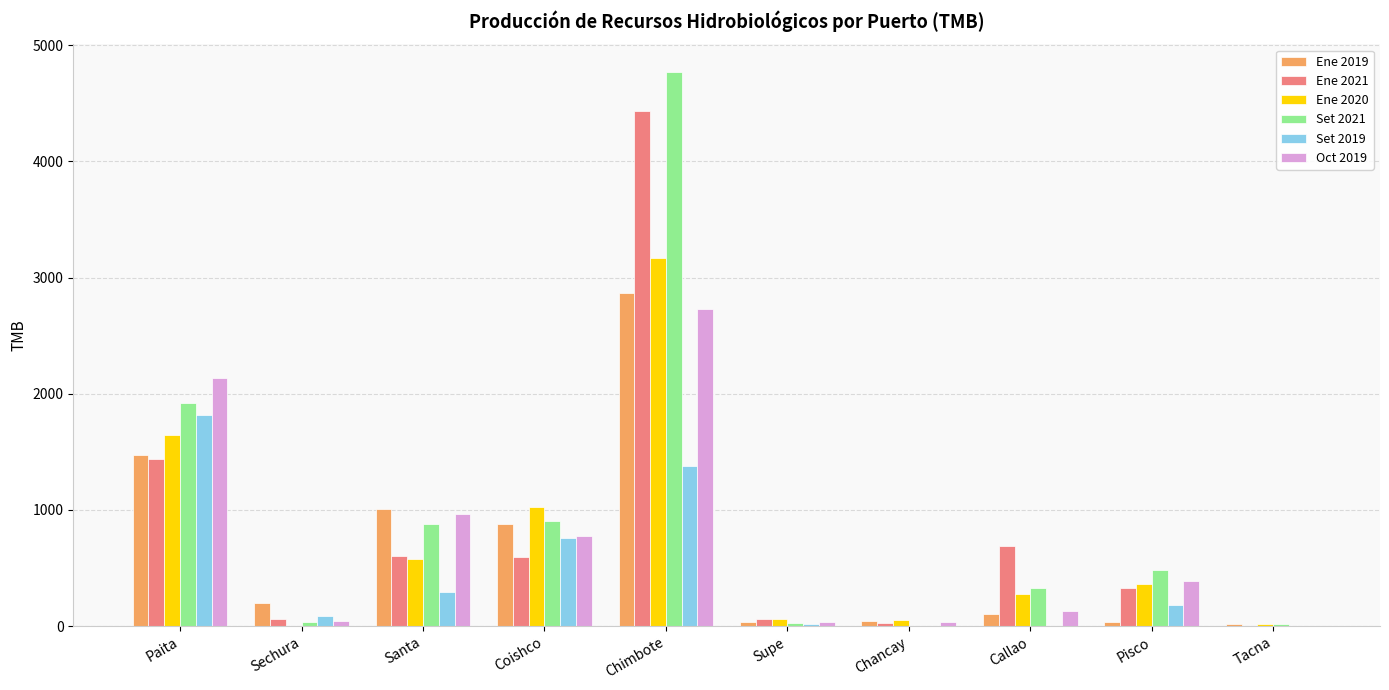

At which category is the sum across all series the highest?

Chimbote